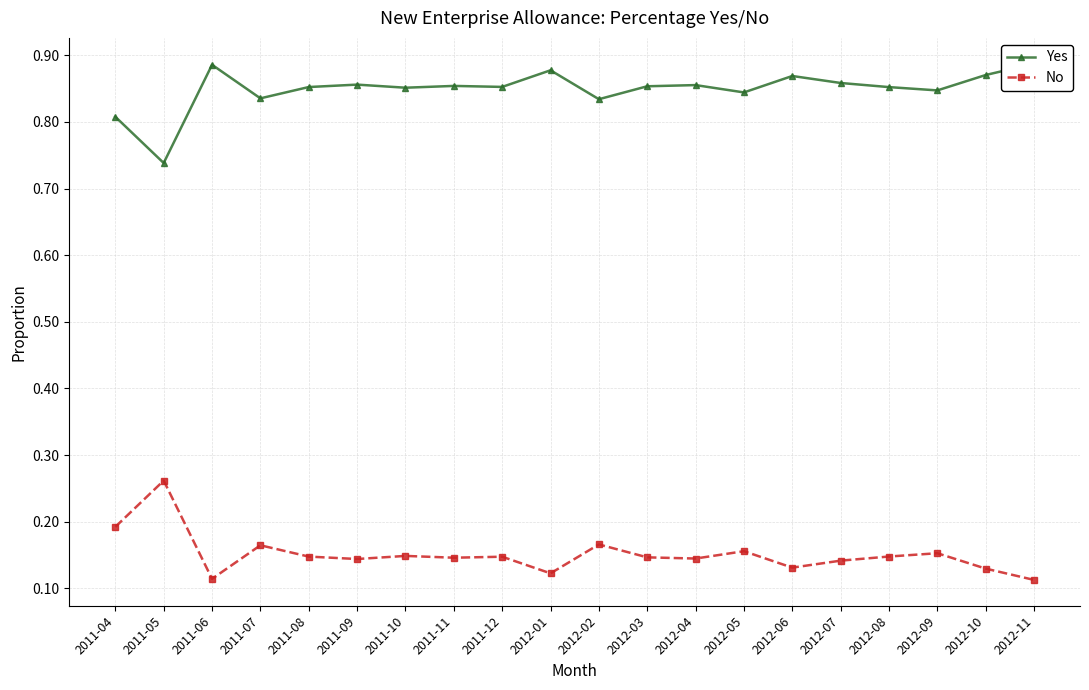

In Yes, how many points are lower than both neighbors (excluding endpoints)?

7